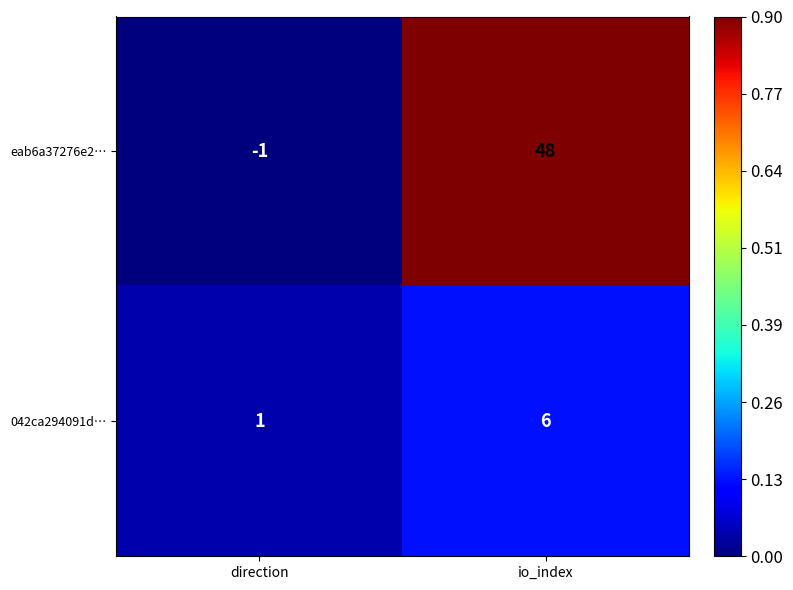

At how many categories does at least one series exceed 22?

1